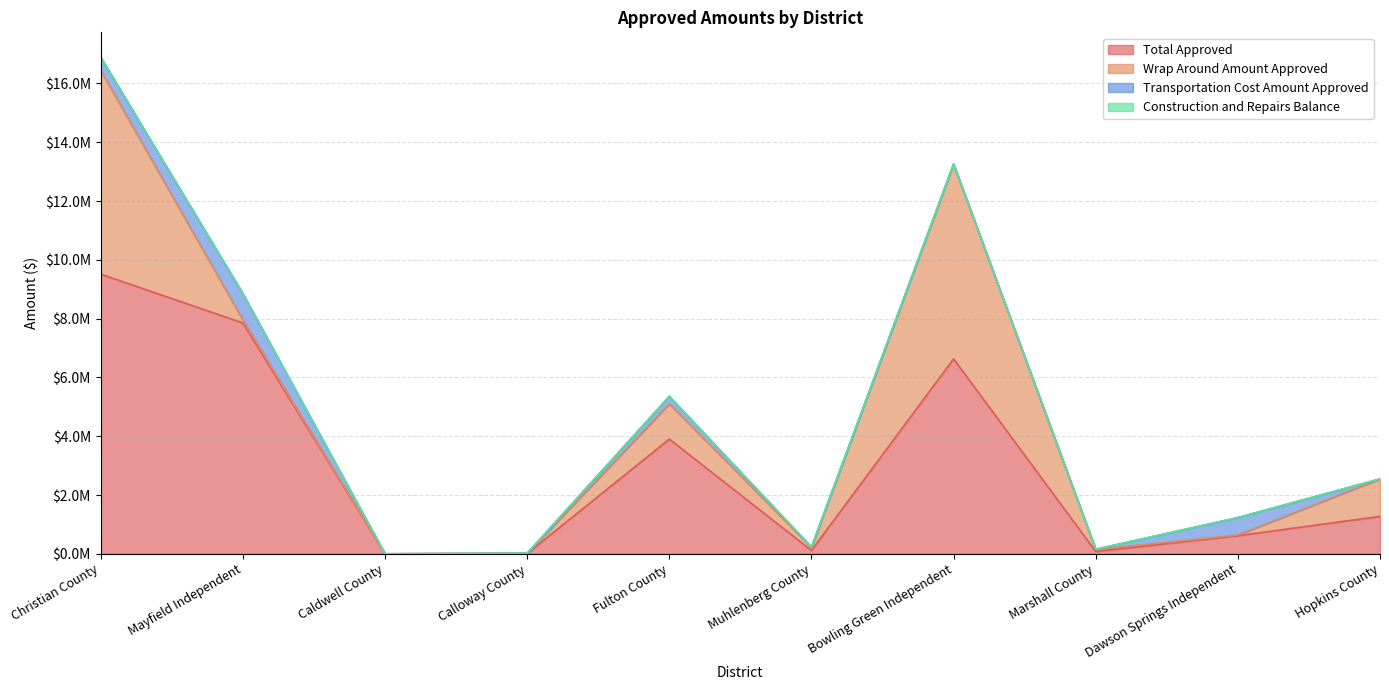

Reading left to right, transcribe all the data shown in this chart.

Total Approved: Christian County=9514849.4	Mayfield Independent=7852846.1	Caldwell County=1000.0	Calloway County=10739.0	Fulton County=3903566.3	Muhlenberg County=115636.2	Bowling Green Independent=6632259.0	Marshall County=78000.0	Dawson Springs Independent=616804.0	Hopkins County=1274300.0
Wrap Around Amount Approved: Christian County=6927485.4	Mayfield Independent=105000.0	Caldwell County=0.0	Calloway County=0.0	Fulton County=1195728.3	Muhlenberg County=104098.7	Bowling Green Independent=6625459.0	Marshall County=72690.8	Dawson Springs Independent=23156.0	Hopkins County=1274300.0
Transportation Cost Amount Approved: Christian County=450972.0	Mayfield Independent=893827.1	Caldwell County=1000.0	Calloway County=10739.0	Fulton County=257838.0	Muhlenberg County=11537.5	Bowling Green Independent=0.0	Marshall County=5309.2	Dawson Springs Independent=593648.0	Hopkins County=0.0
Construction and Repairs Balance: Christian County=0.0	Mayfield Independent=0.0	Caldwell County=0.0	Calloway County=0.0	Fulton County=0.0	Muhlenberg County=0.0	Bowling Green Independent=0.0	Marshall County=0.0	Dawson Springs Independent=0.0	Hopkins County=0.0